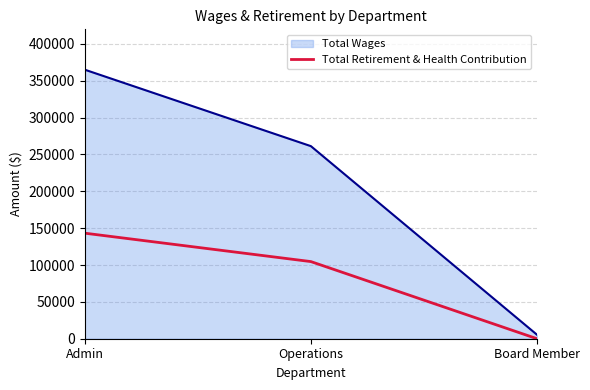

The value of Total Wages at Admin is 527502. True or false?

False